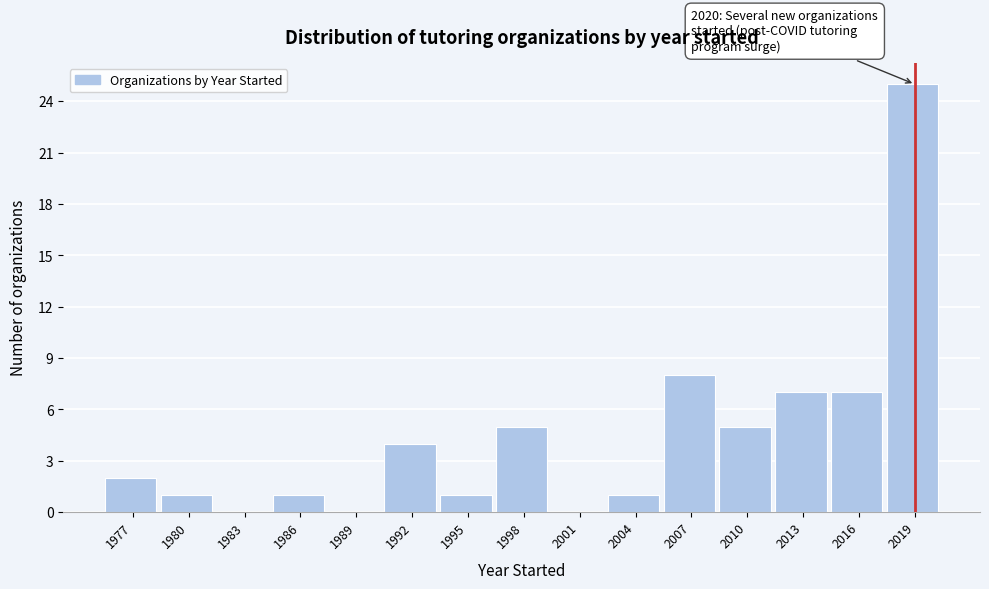

Reading left to right, extract all data points from this chart.

1977=2	1980=1	1983=0	1986=1	1989=0	1992=4	1995=1	1998=5	2001=0	2004=1	2007=8	2010=5	2013=7	2016=7	2019=25